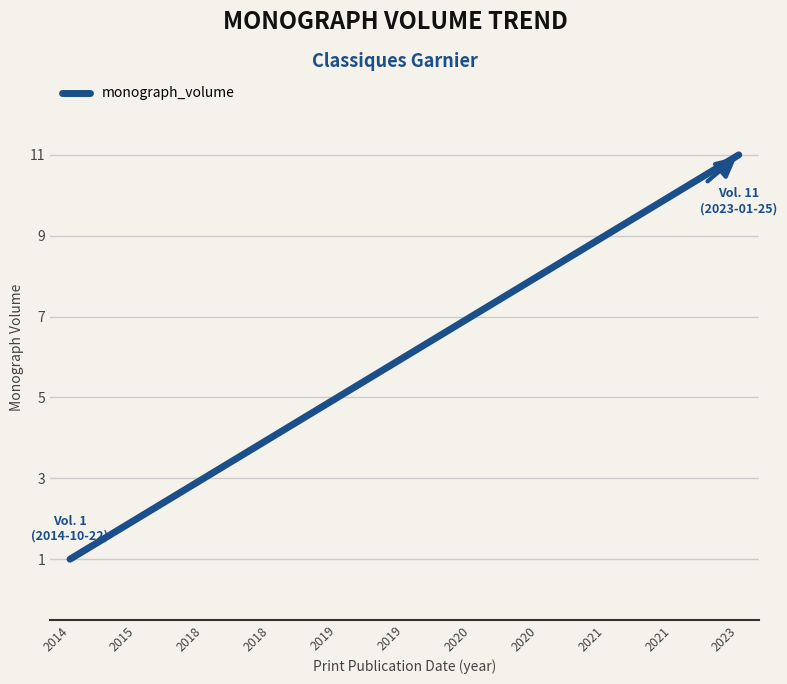

What is the difference between the values at 2020 and 2021?

2